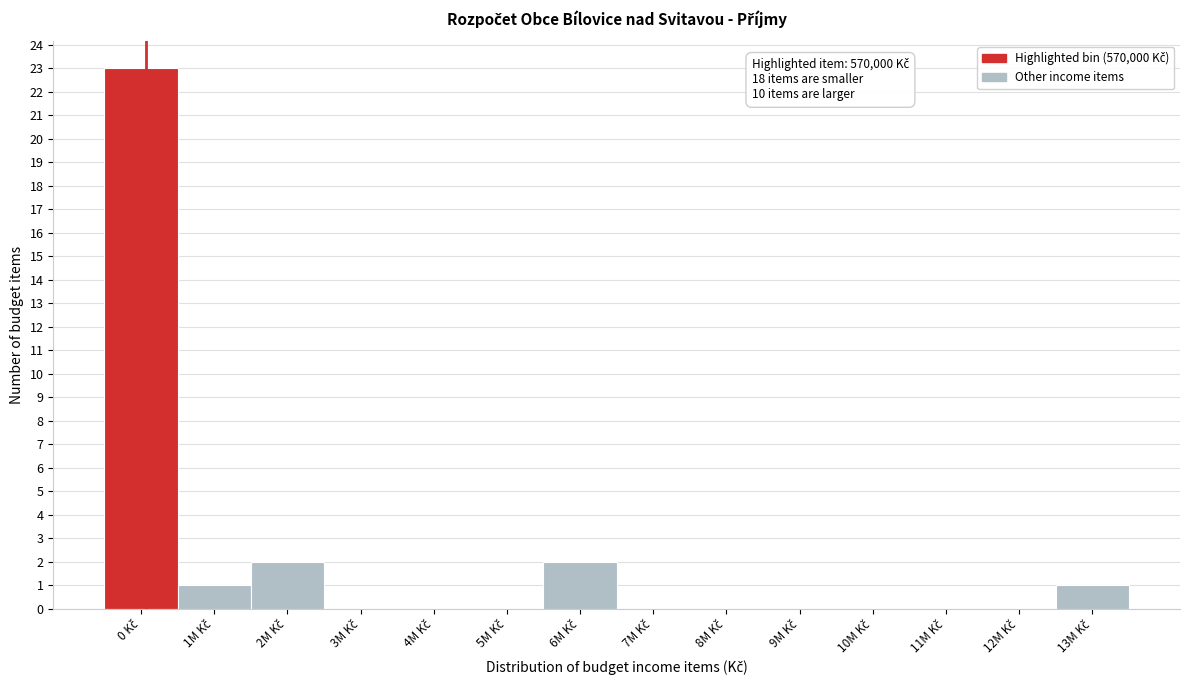

What is the sum of all values?

29